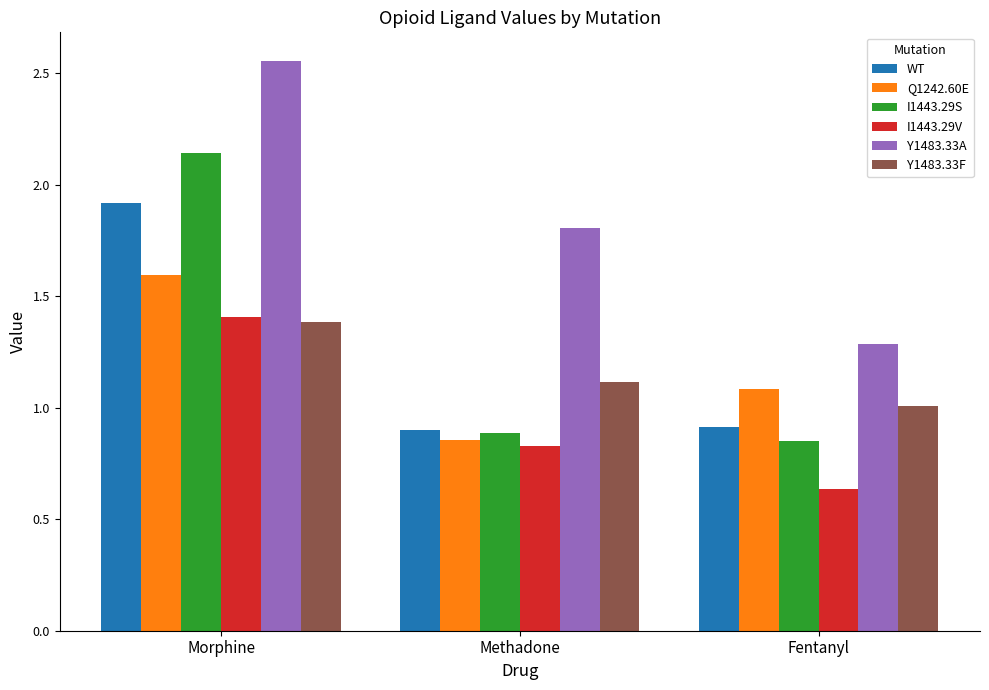

Between Morphine and Fentanyl, which series saw the biggest shift?

I1443.29S